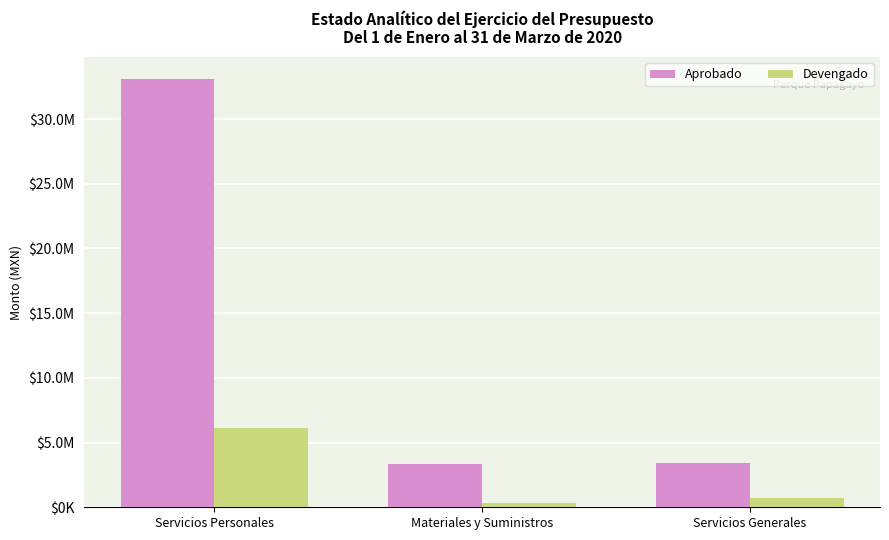

What is the maximum value shown in the chart?

33124778.1